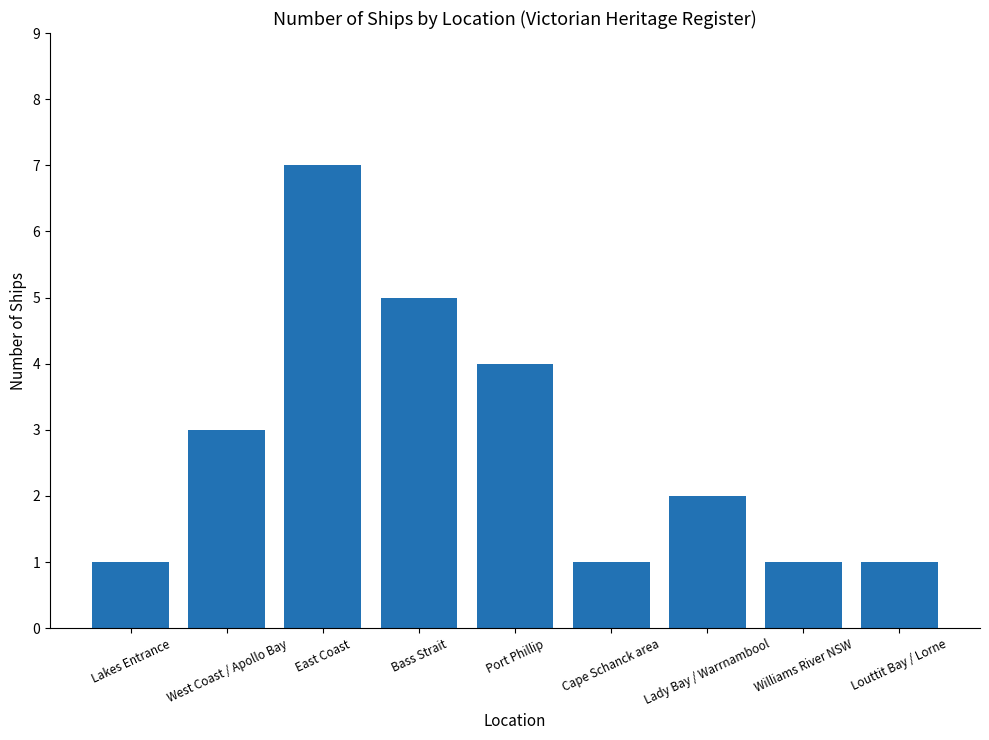

Reading left to right, list all the values displayed in this chart.

1	3	7	5	4	1	2	1	1